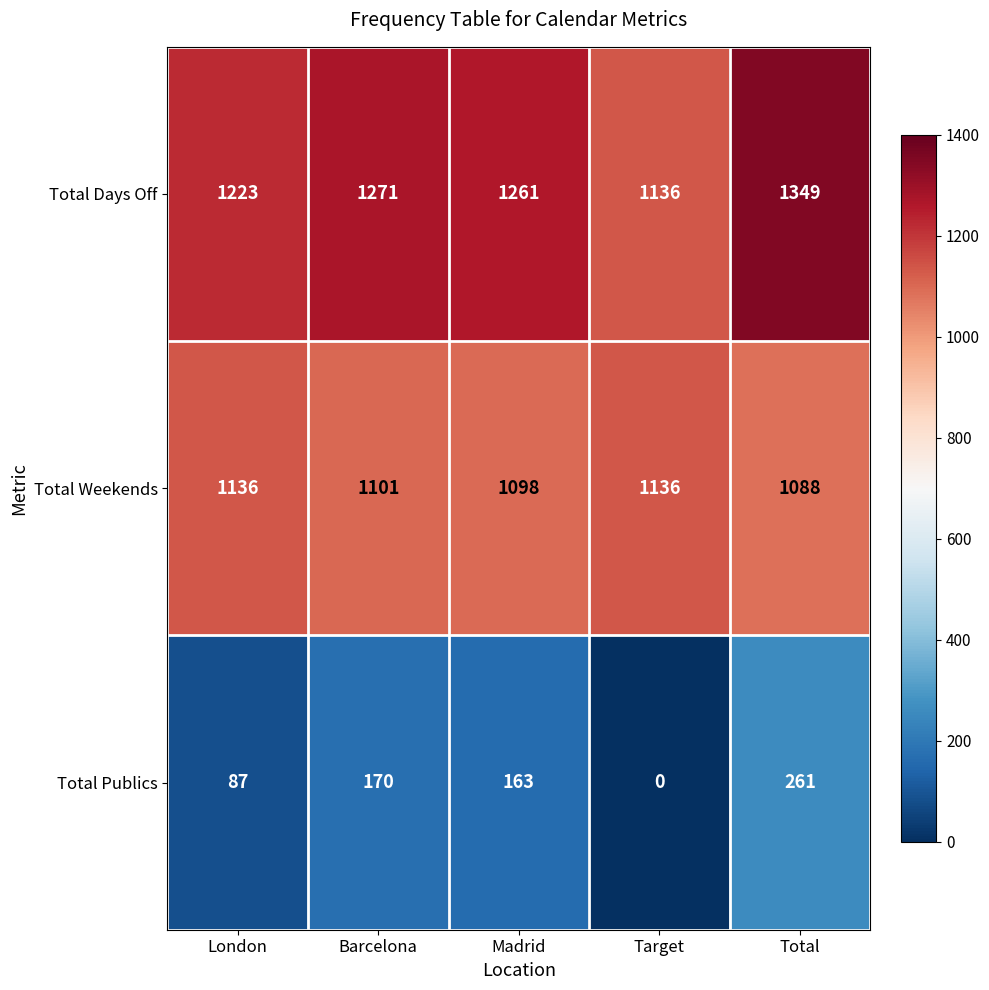

Count the number of categories in the chart.

5